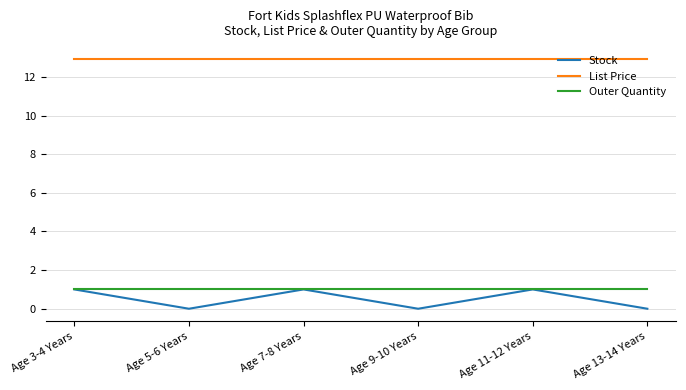

True or false: List Price and Outer Quantity intersect in this chart.

False